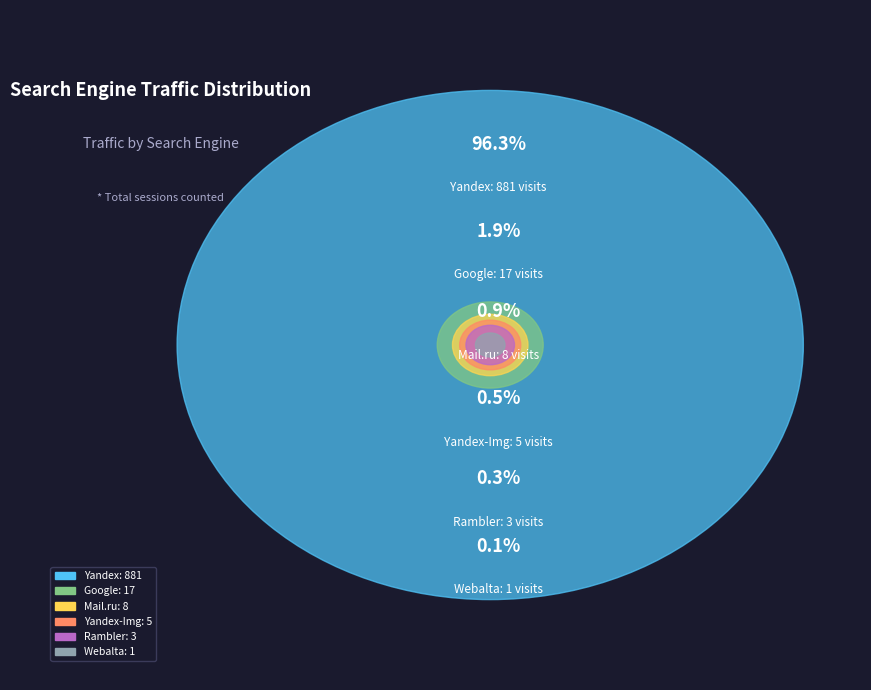

What is the change in value from Google to Mail.ru?

-9